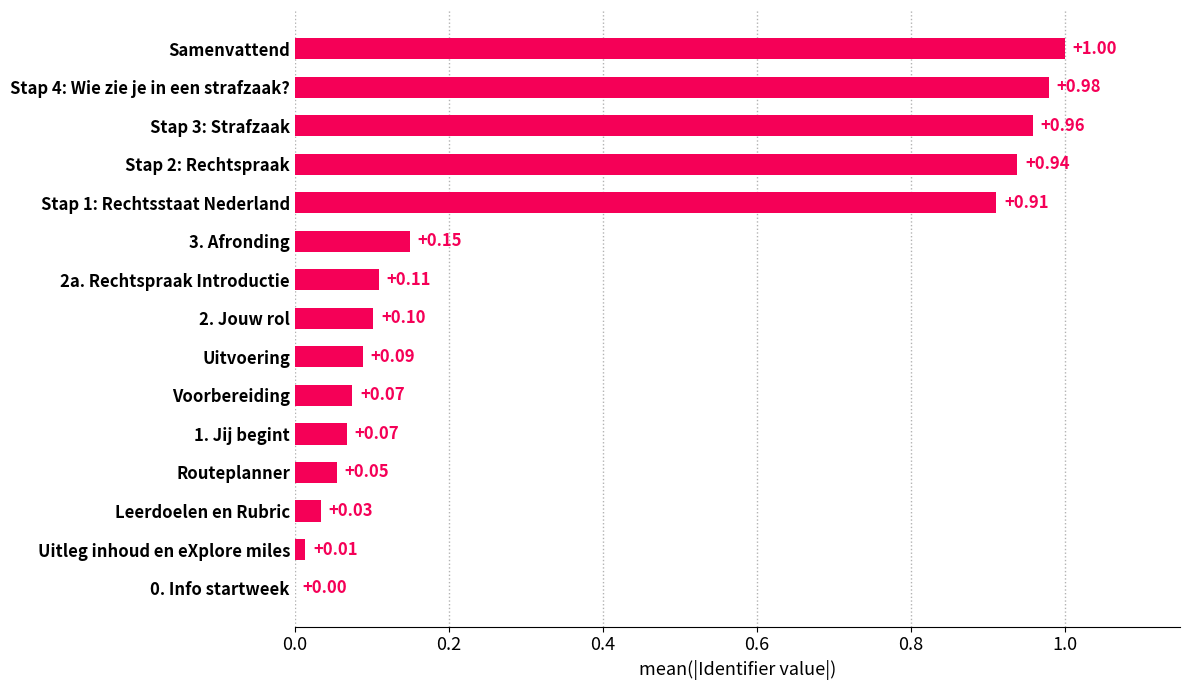

Between Uitvoering and 1. Jij begint, which is larger?

Uitvoering